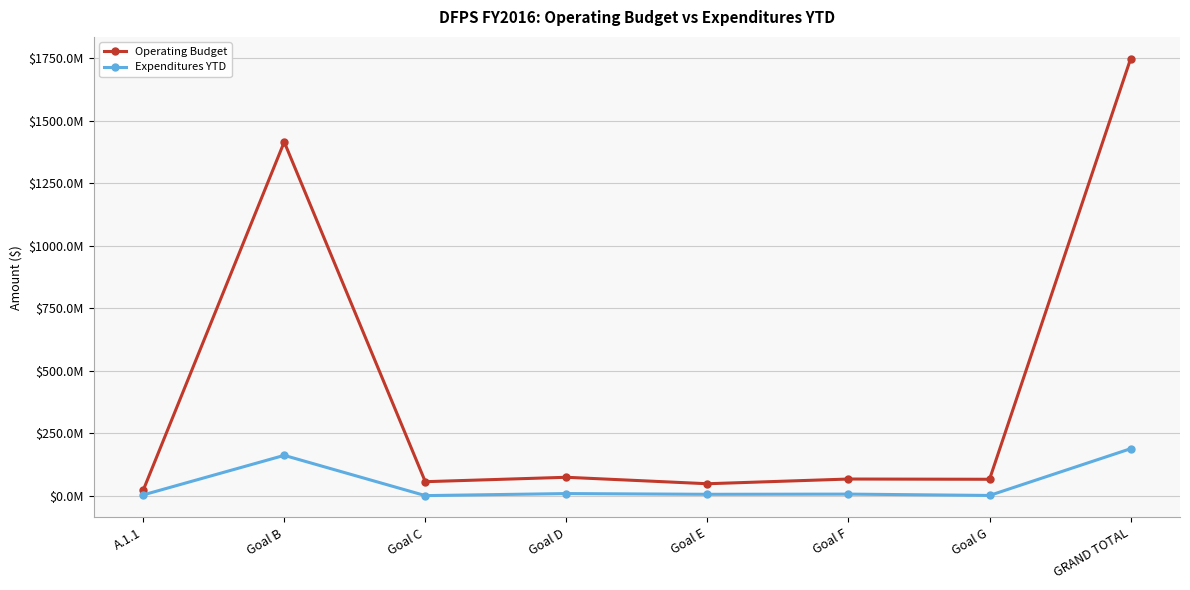

Does the chart have visible grid lines?

Yes